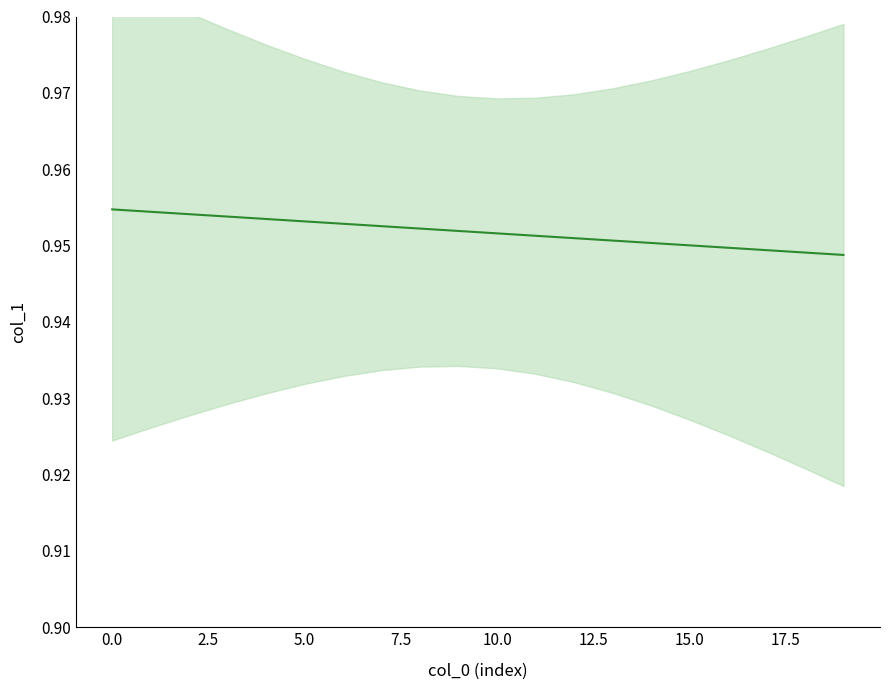

What is the maximum value shown in the chart?

1.0